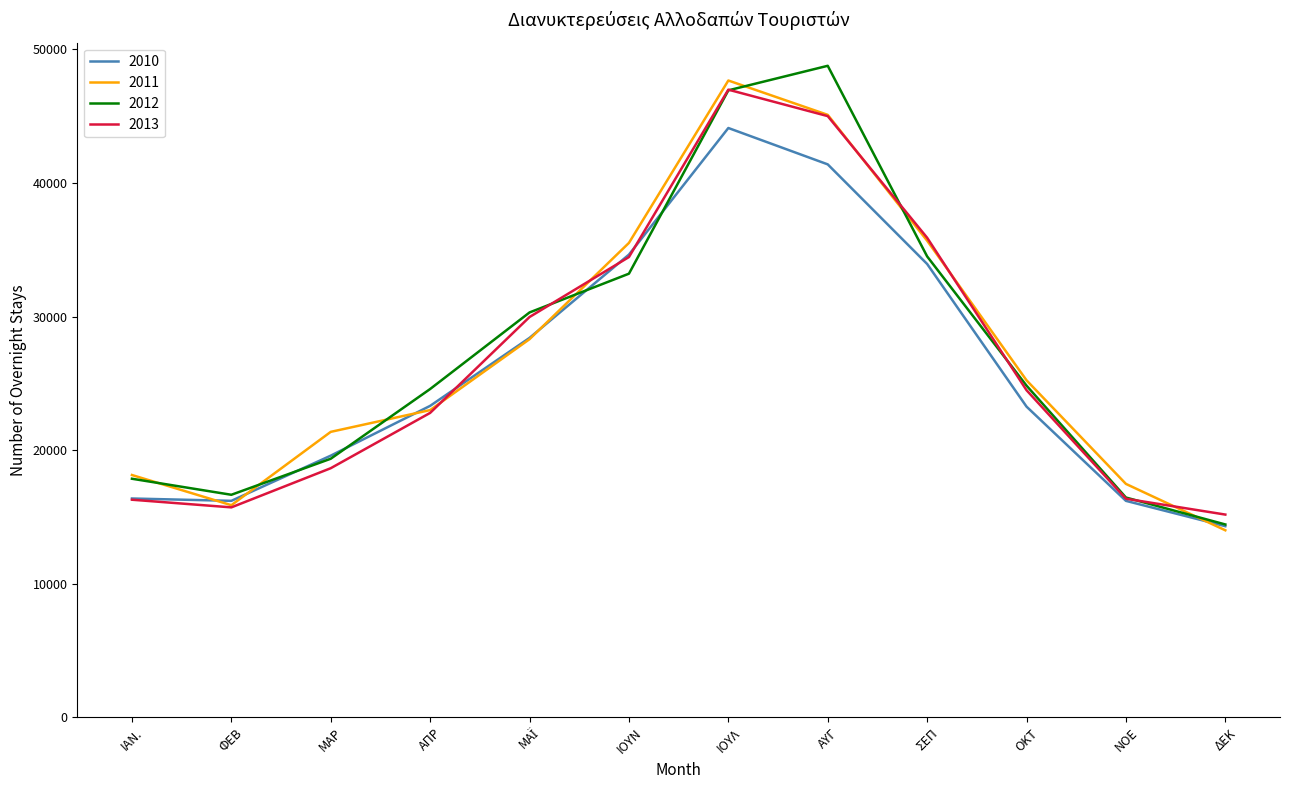

Is it true that 2011 equals 27395 at ΝΟΕ?

False